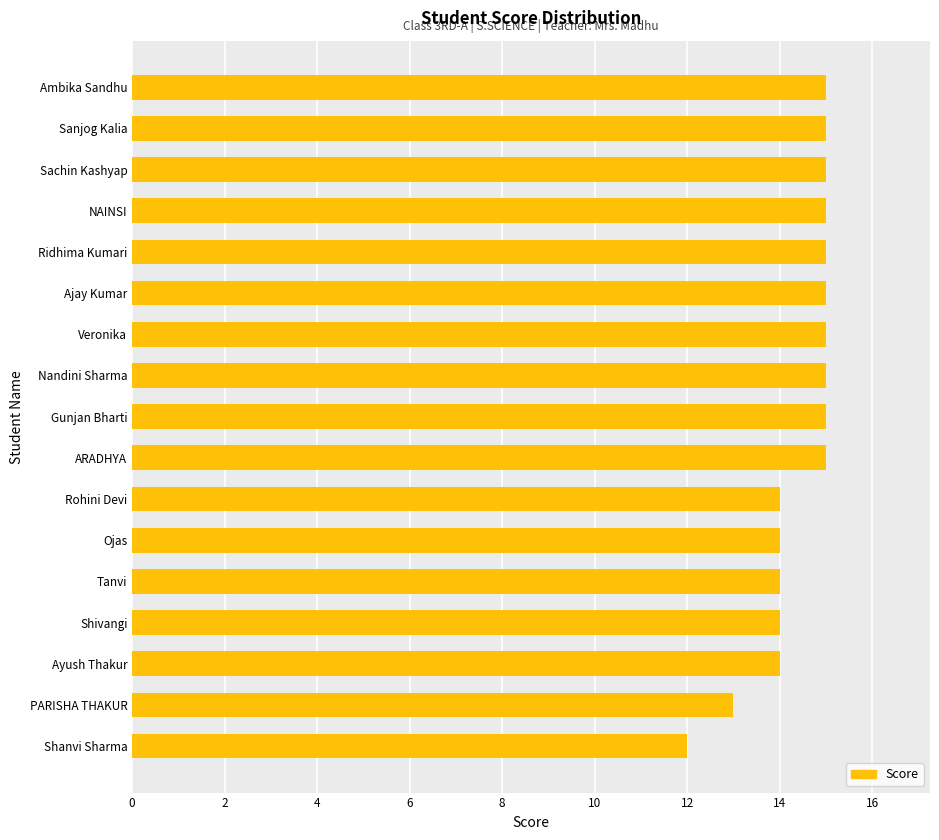

Does the chart contain stacked bars?

No